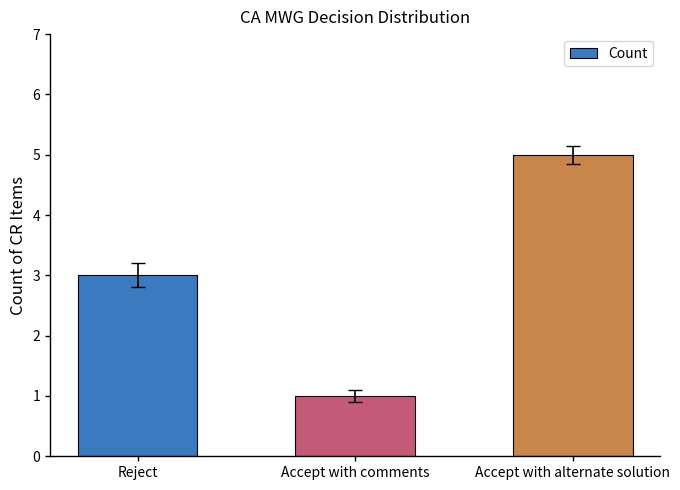

Reading left to right, extract all data points from this chart.

Reject=3	Accept with comments=1	Accept with alternate solution=5